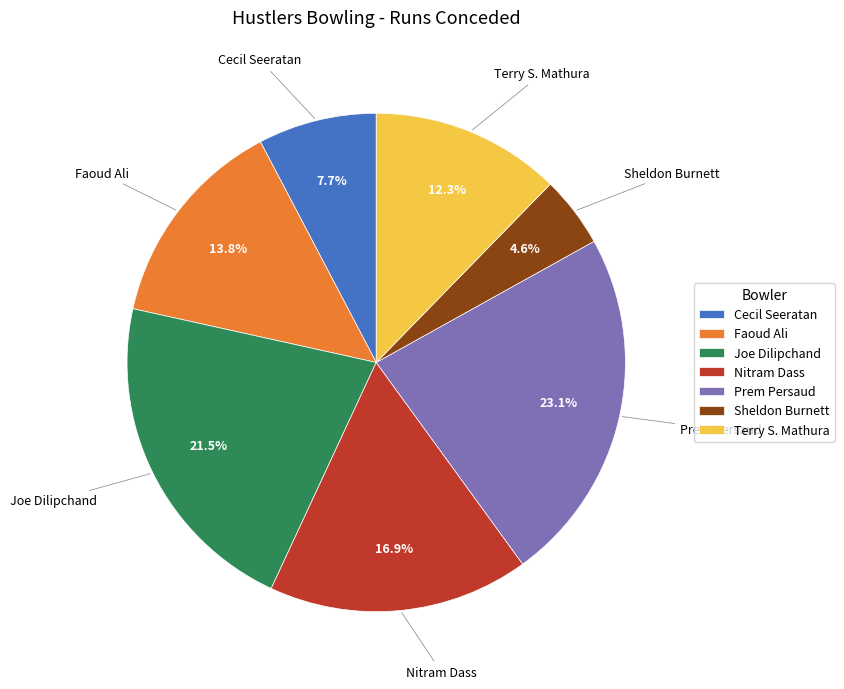

How many slices are in this pie chart?

7